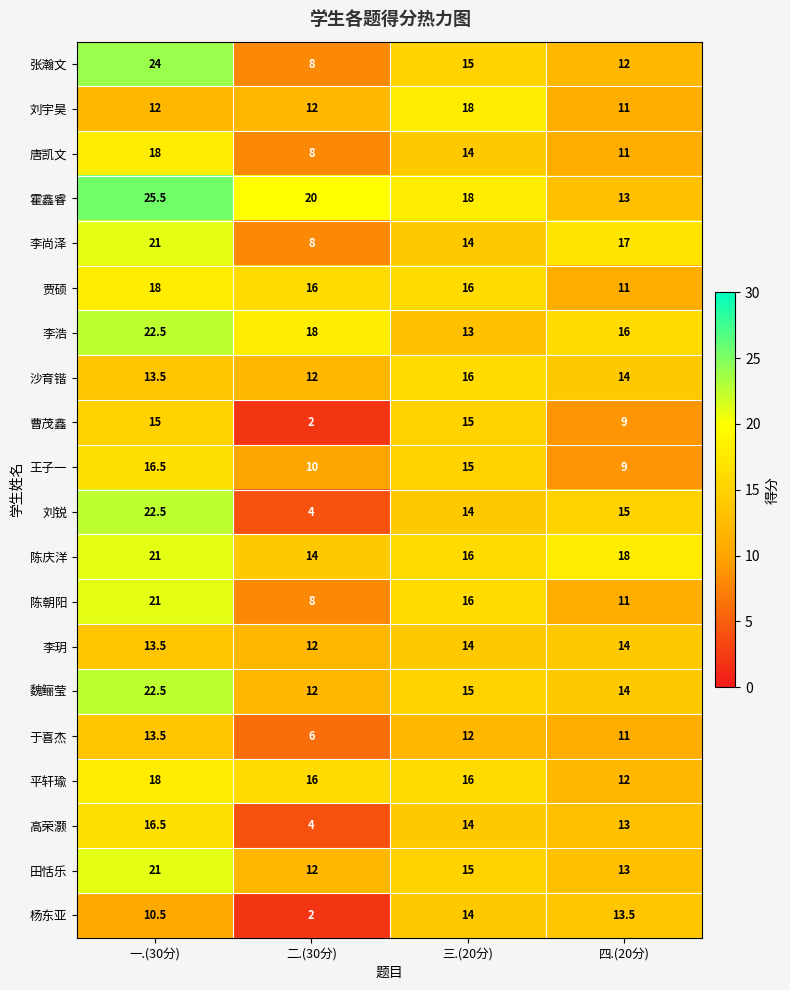

What is the smallest value displayed?

2.0